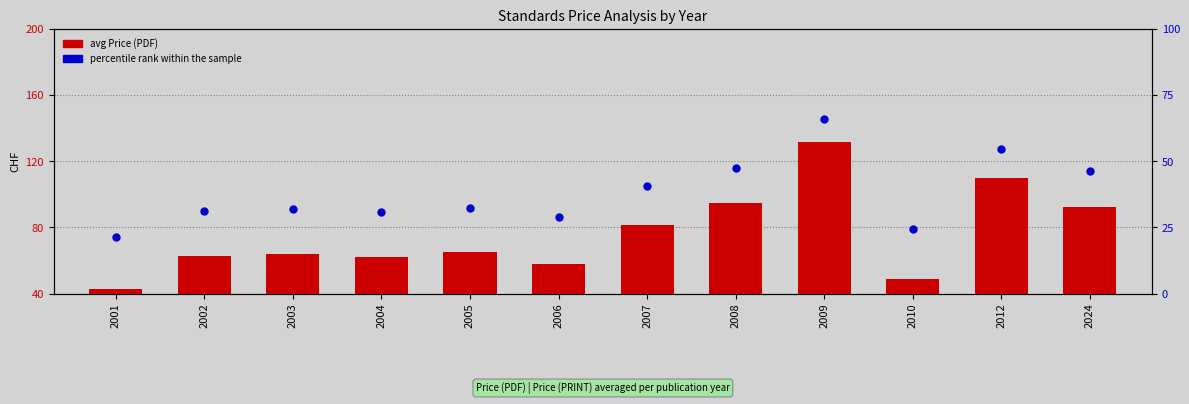

Which series has the widest spread of Y values?

avg Price (PDF)